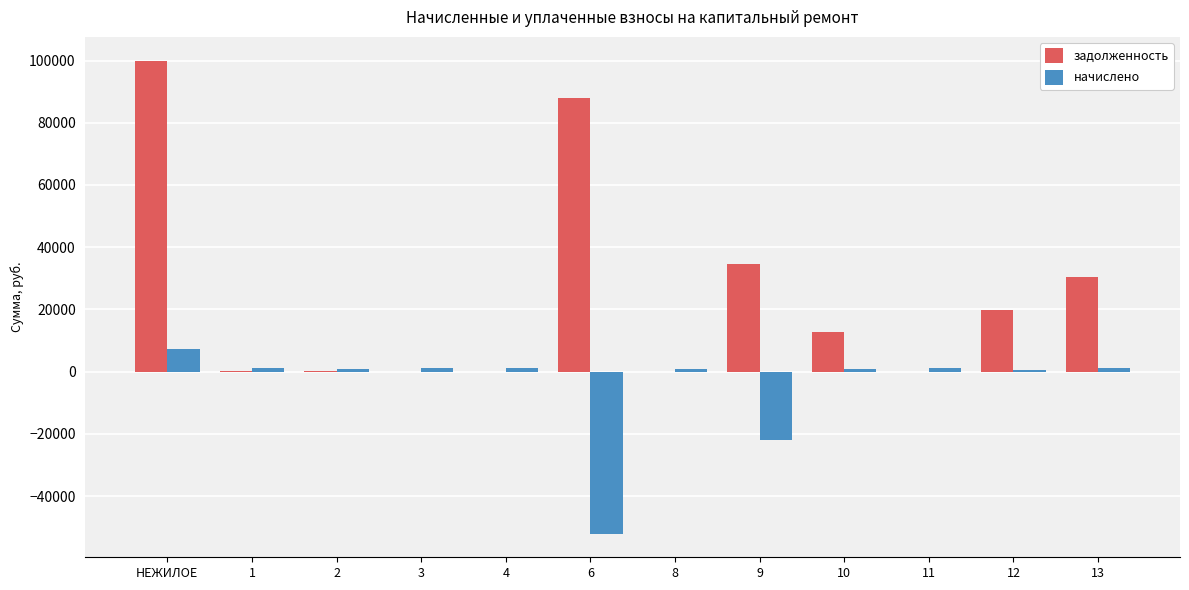

What is the sum of all начислено values?

-57928.9